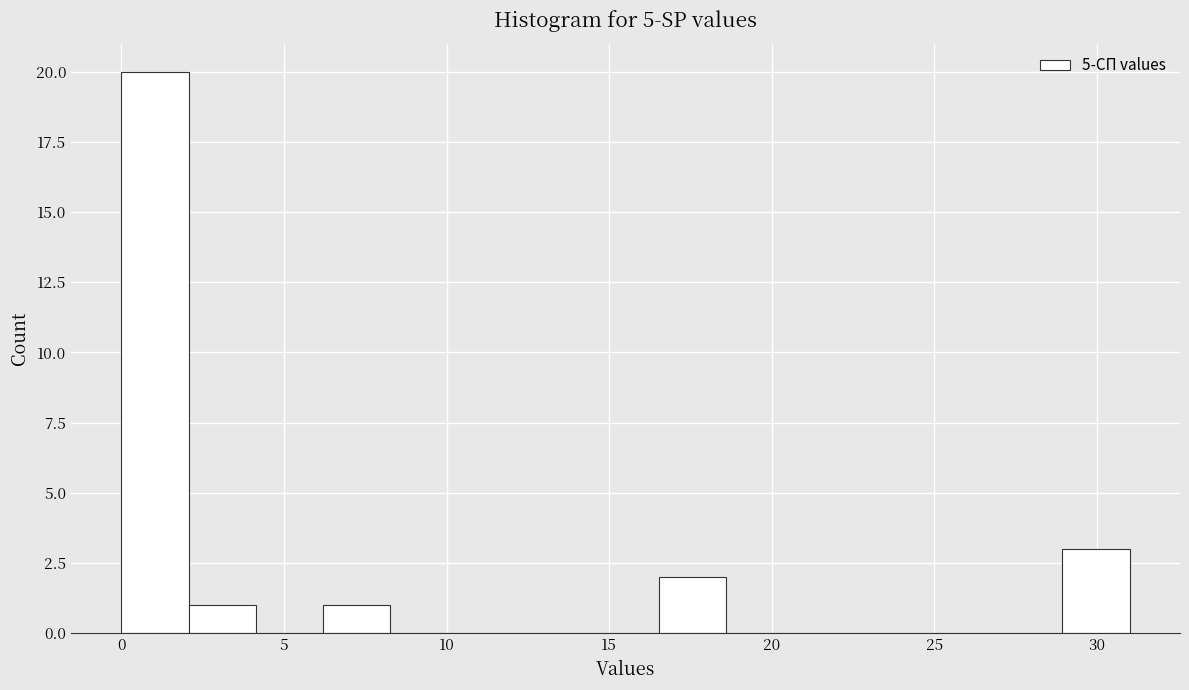

How tall is the bar that spans 16.5 to 18.5 on the x-axis? Neither the bar edges nor the heights are printed on the chart, so give them approximately, as read against the axes.

2